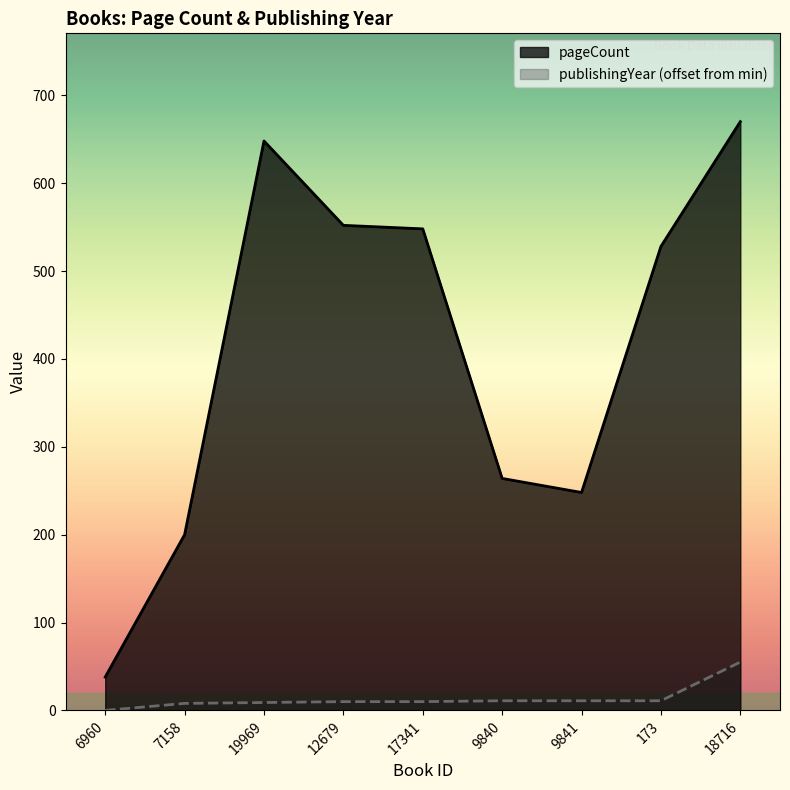

What is the value of the pageCount point at the 4th from the left?

552